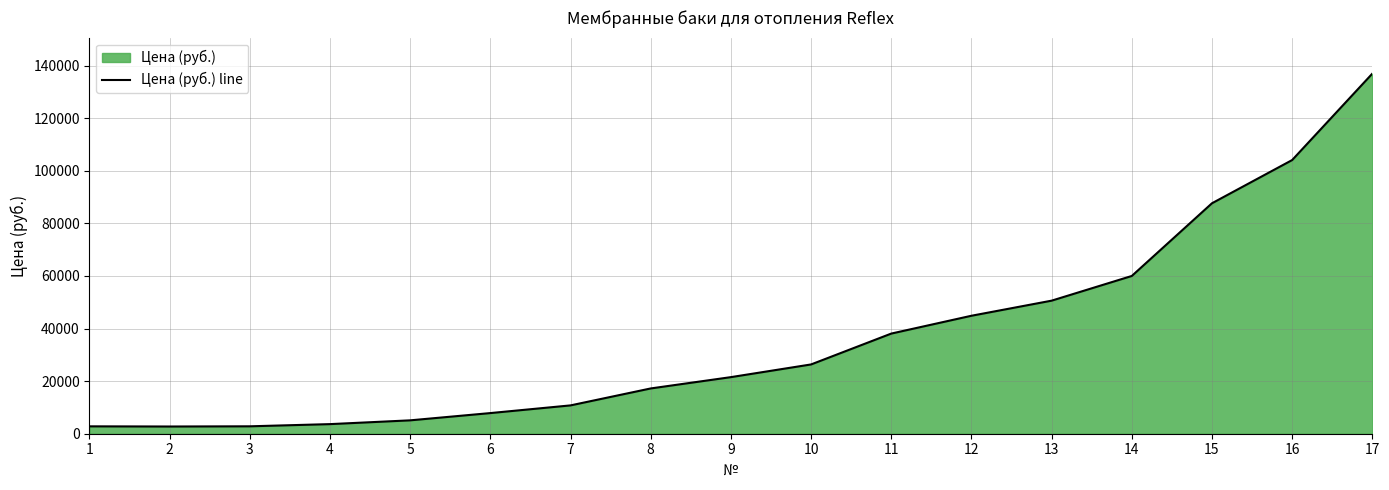

At which category does the data reach its first local valley?

2